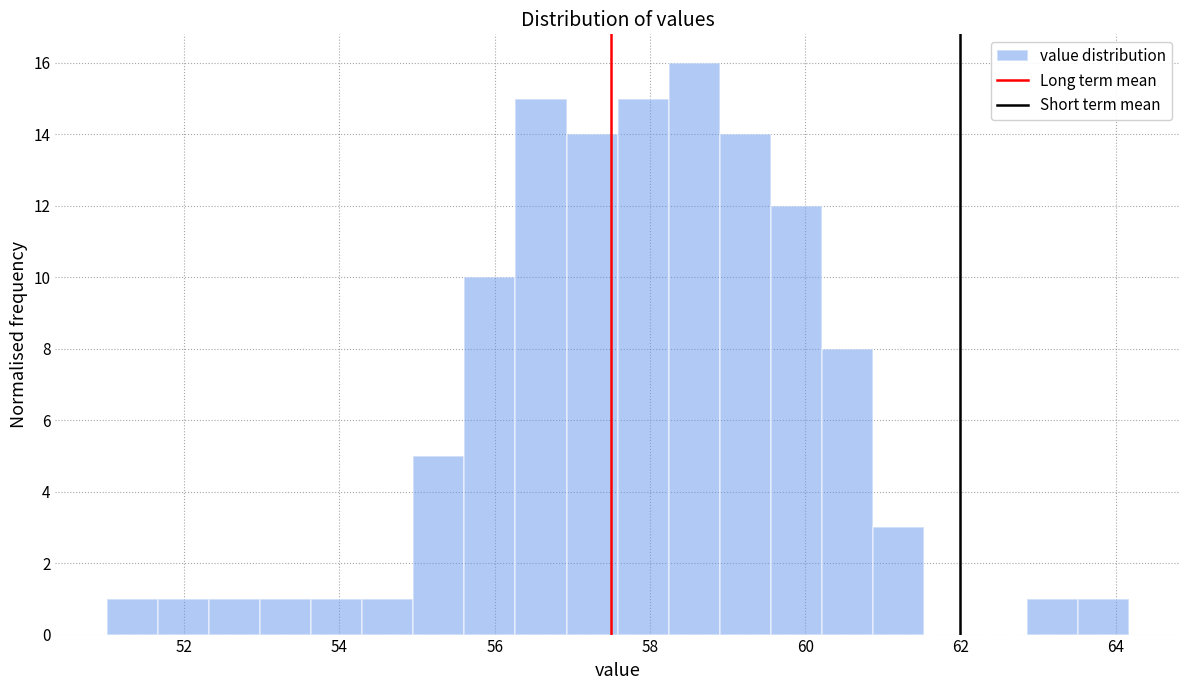

Around what value on the x-axis is the tallest bar? Give the approximate position of its centre, as read against the axis.

58.6